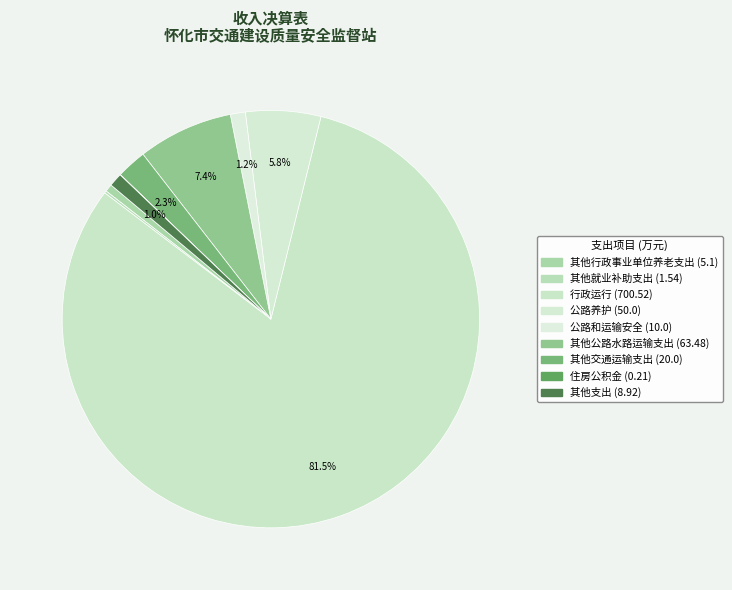

To the nearest percent, what percentage of the pie is 其他行政事业单位养老支出?

1%